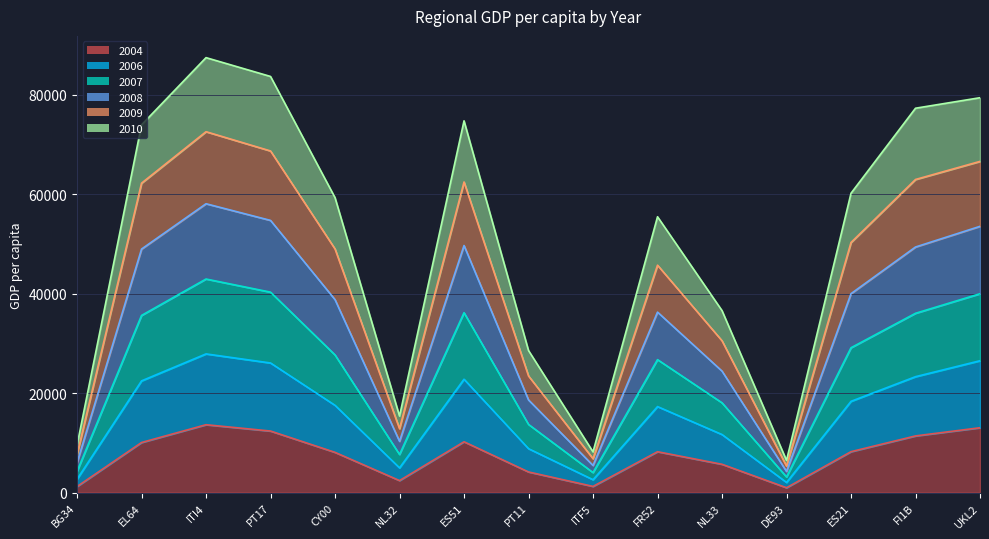

True or false: 2009 and 2010 cross at least once.

False